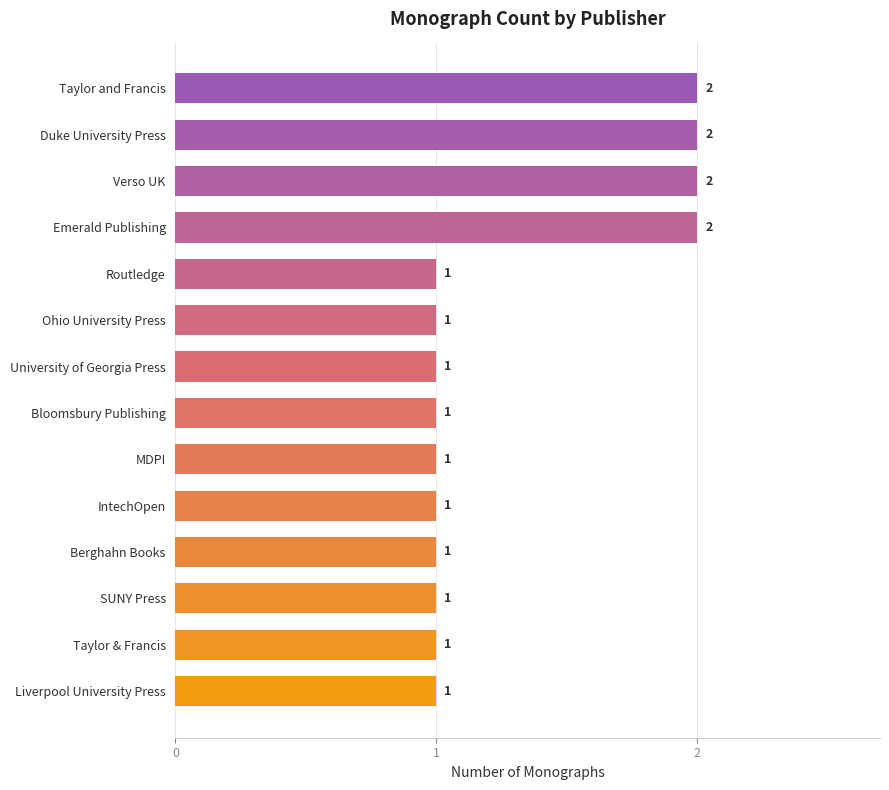

Count the values in the range 1 to 2.

14